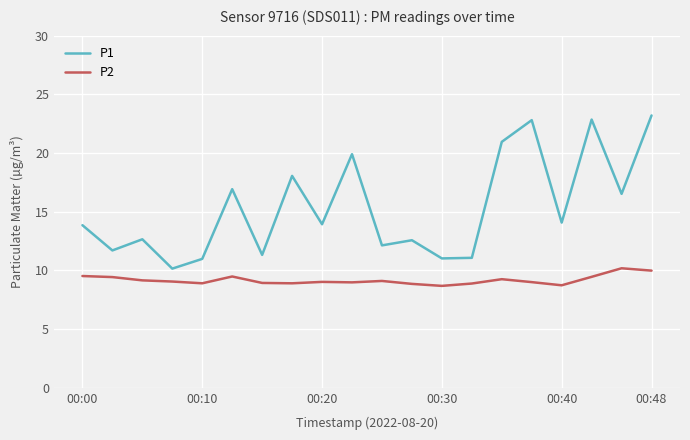

What is the highest value of the P2 series?

10.2